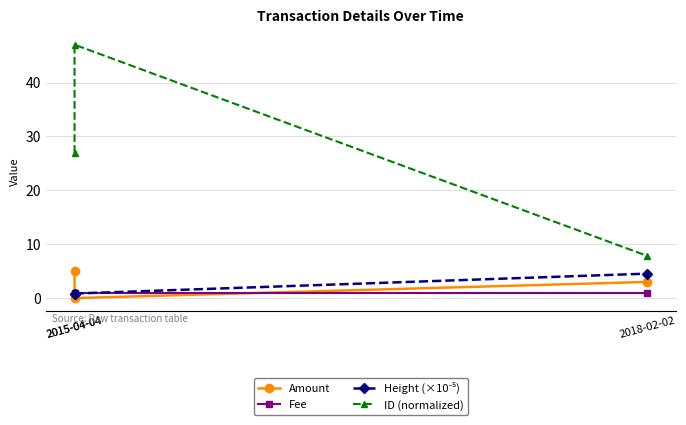

How many data points does each series have?

3